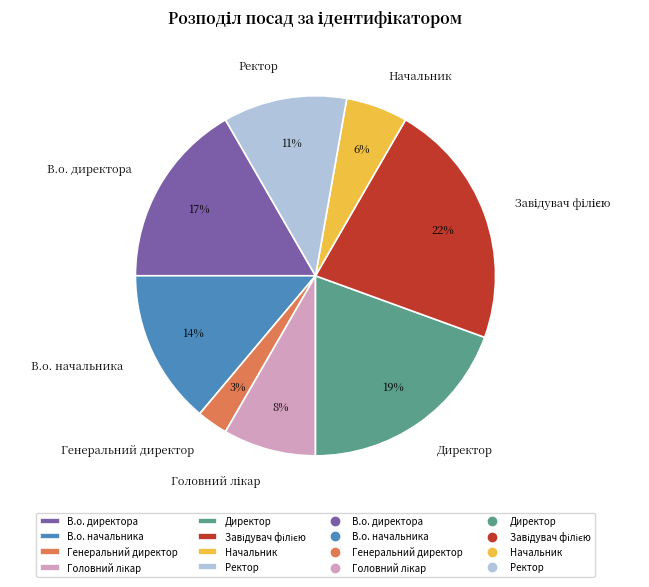

Is there a majority slice in this chart?

No